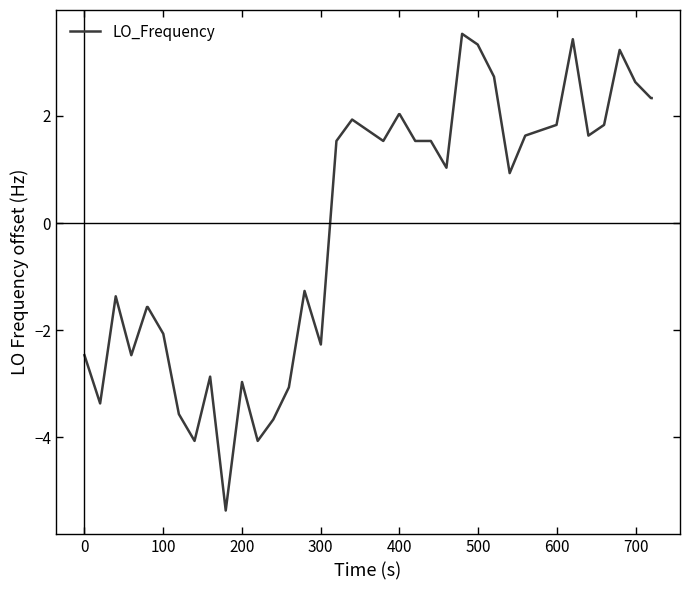

What is the smallest value displayed?

-5.4